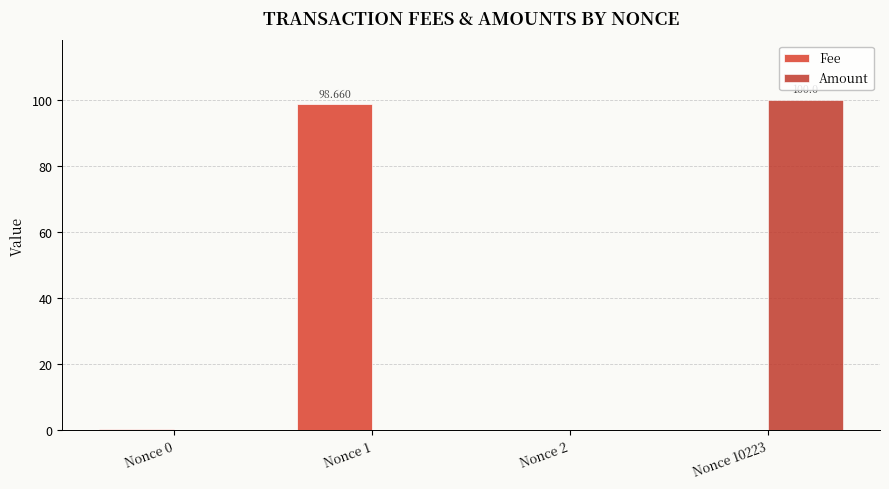

Is the value of Fee at Nonce 0 greater than the value of Amount at Nonce 10223?

No